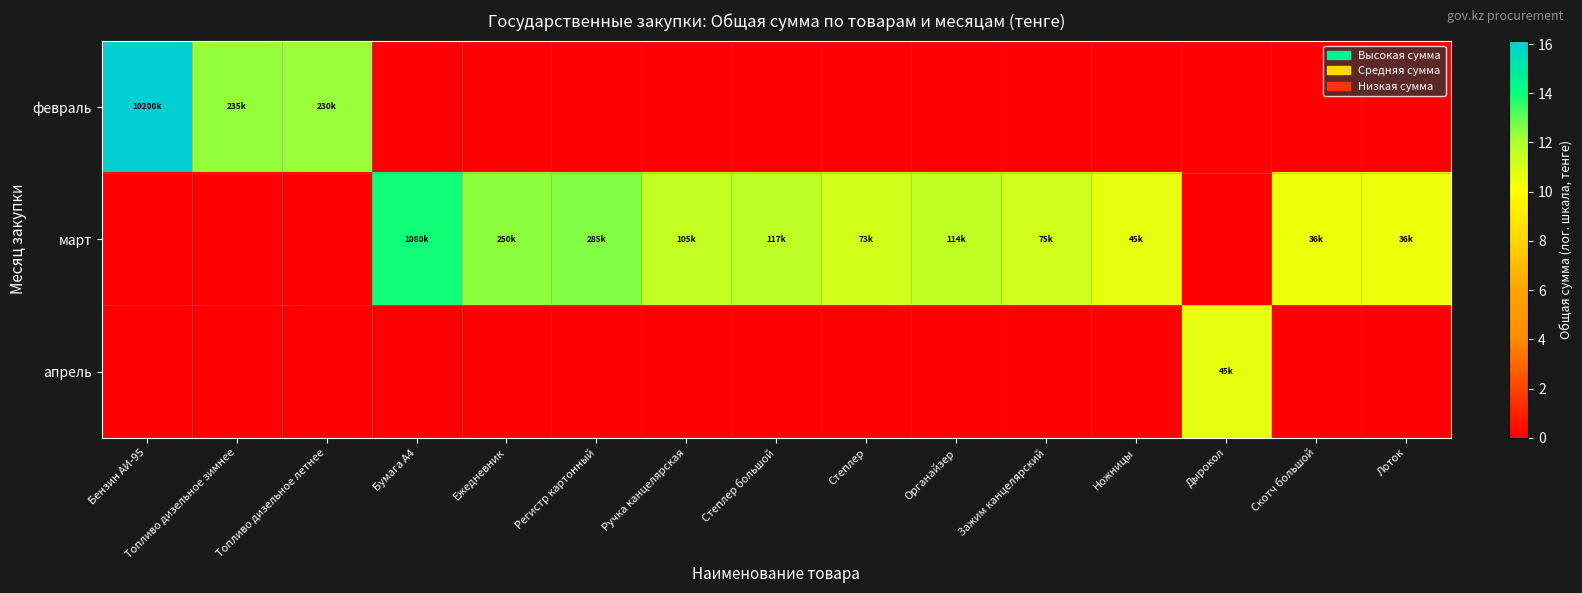

Which label corresponds to the largest value in the chart?

Бензин АИ-95